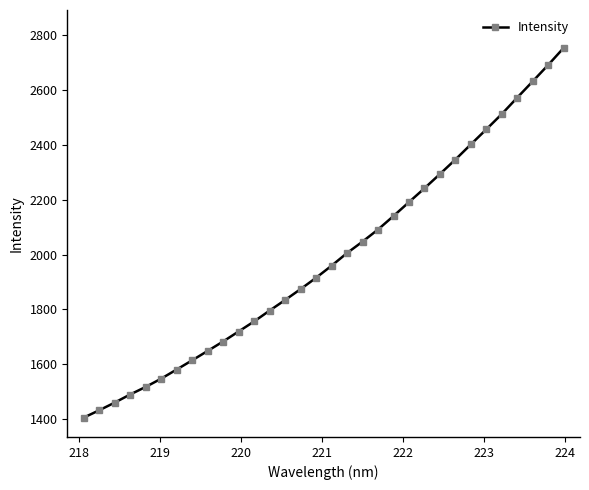

What is the difference between the second highest and second lowest values?

1260.6